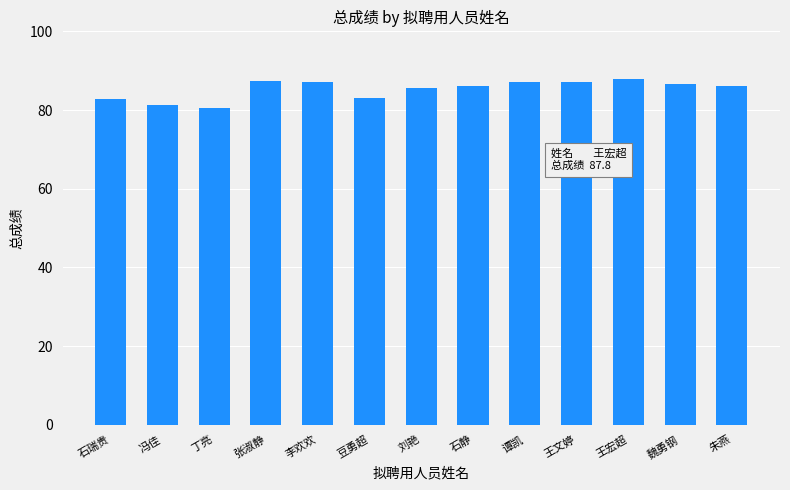

What is the value of the 13th bar from the left?

86.2